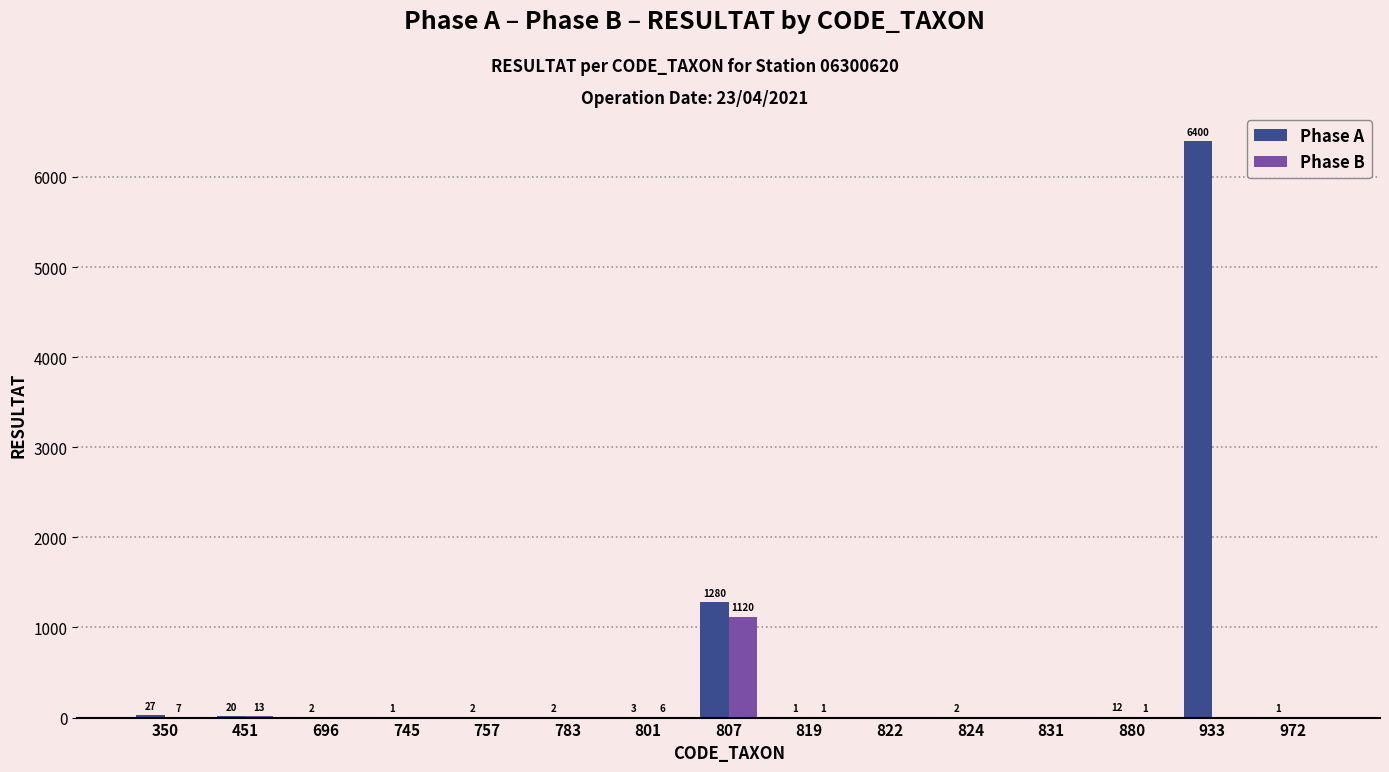

Reading right to left, what are all the values shown in this chart?

Phase A: 1	6400	12	0	2	0	1	1280	3	2	2	1	2	20	27
Phase B: 0	0	1	0	0	0	1	1120	6	0	0	0	0	13	7